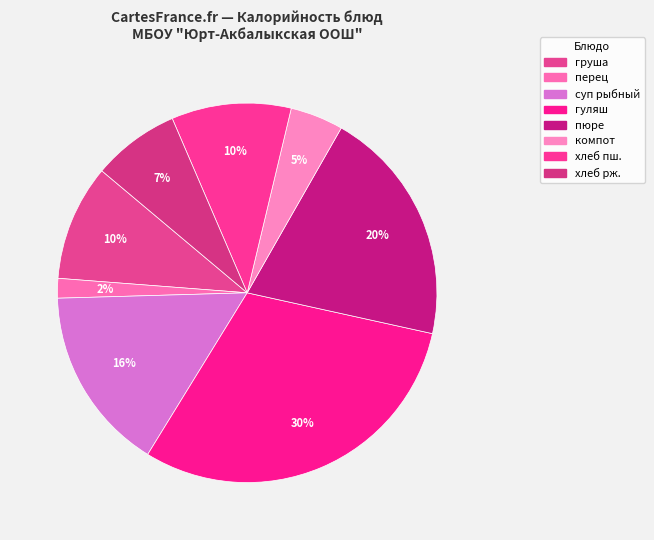

Which slice is the largest?

гуляш из говядины